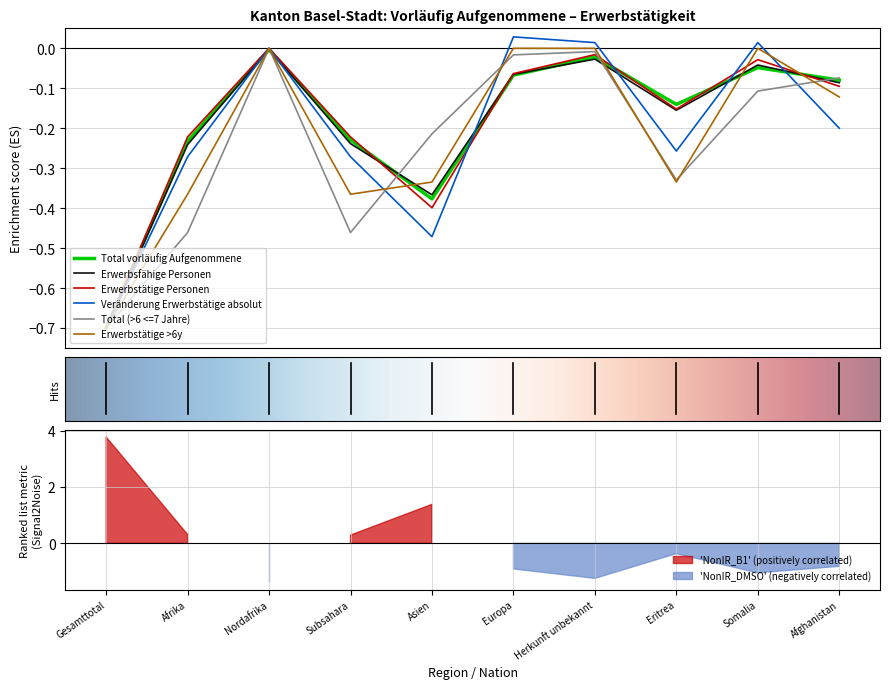

Rank the series at Europa from highest to lowest value.

Veränderung Erwerbstätige absolut, Erwerbstätige >6y, Total (>6 <=7 Jahre), Erwerbstätige Personen, Erwerbsfähige Personen, Total vorläufig Aufgenommene